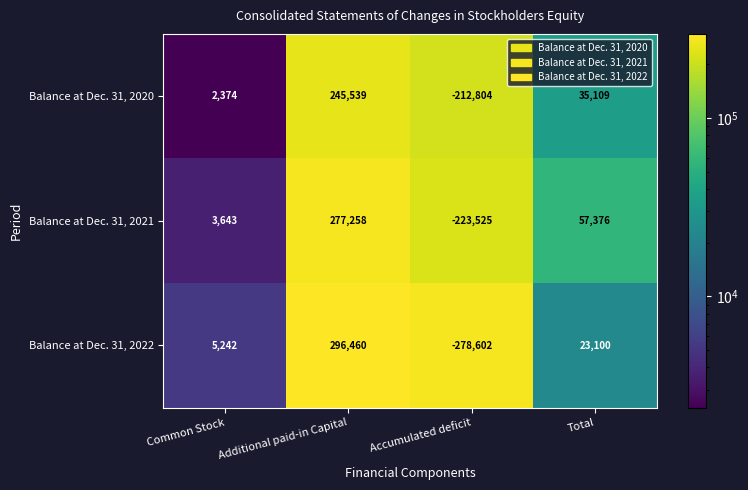

Where is Balance at Dec. 31, 2021 nearest to the value 26866?

Common Stock